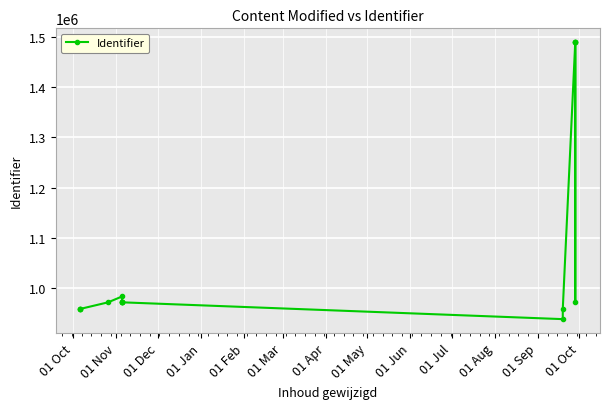

The chart shows a value of 377332 at 01 Oct. True or false?

False